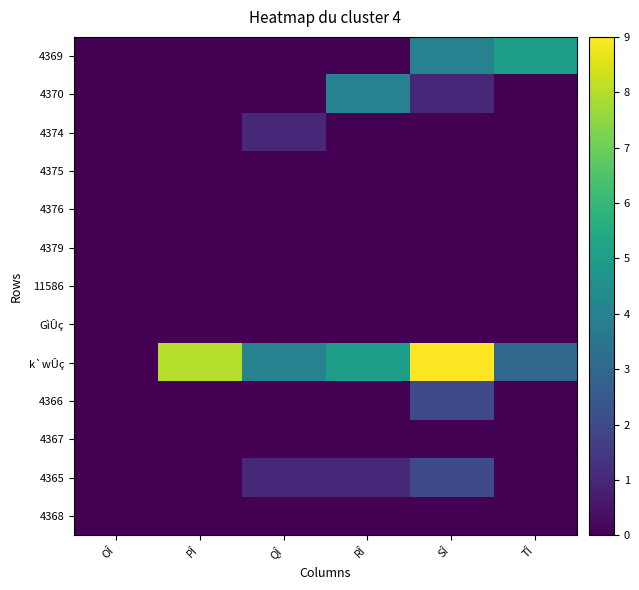

Reading right to left, extract all data points from this chart.

4369: TÎ=5	SÎ=4	RÎ=0	QÎ=0	PÎ=0	OÎ=0
4370: TÎ=0	SÎ=1	RÎ=4	QÎ=0	PÎ=0	OÎ=0
4374: TÎ=0	SÎ=0	RÎ=0	QÎ=1	PÎ=0	OÎ=0
4375: TÎ=0	SÎ=0	RÎ=0	QÎ=0	PÎ=0	OÎ=0
4376: TÎ=0	SÎ=0	RÎ=0	QÎ=0	PÎ=0	OÎ=0
4379: TÎ=0	SÎ=0	RÎ=0	QÎ=0	PÎ=0	OÎ=0
11586: TÎ=0	SÎ=0	RÎ=0	QÎ=0	PÎ=0	OÎ=0
GìÛç: TÎ=0	SÎ=0	RÎ=0	QÎ=0	PÎ=0	OÎ=0
k`wÛç: TÎ=3	SÎ=9	RÎ=5	QÎ=4	PÎ=8	OÎ=0
4366: TÎ=0	SÎ=2	RÎ=0	QÎ=0	PÎ=0	OÎ=0
4367: TÎ=0	SÎ=0	RÎ=0	QÎ=0	PÎ=0	OÎ=0
4365: TÎ=0	SÎ=2	RÎ=1	QÎ=1	PÎ=0	OÎ=0
4368: TÎ=0	SÎ=0	RÎ=0	QÎ=0	PÎ=0	OÎ=0